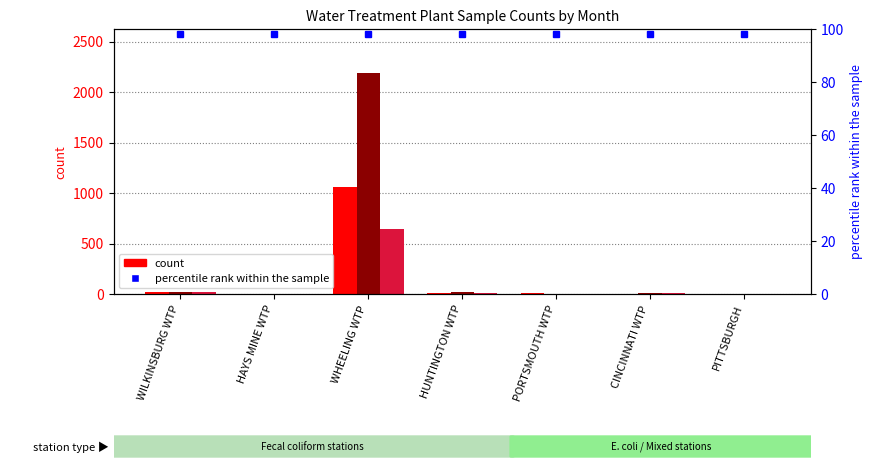

Which category has the lowest value in the January N series?

HAYS MINE WTP